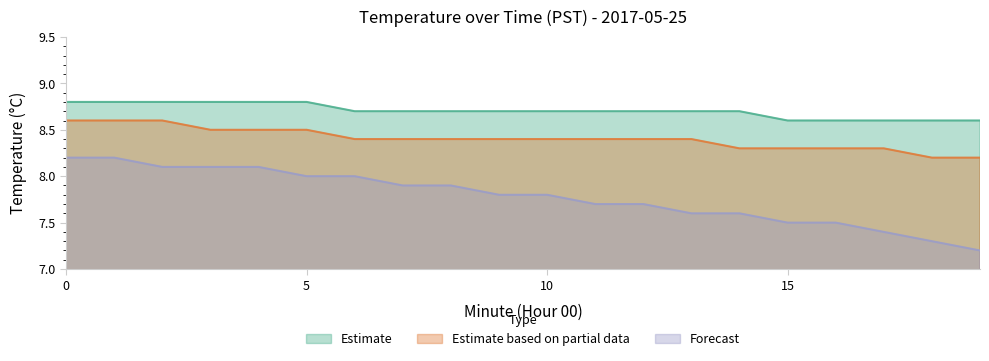

What are all the series names shown in the legend?

Estimate, Estimate based on partial data, Forecast